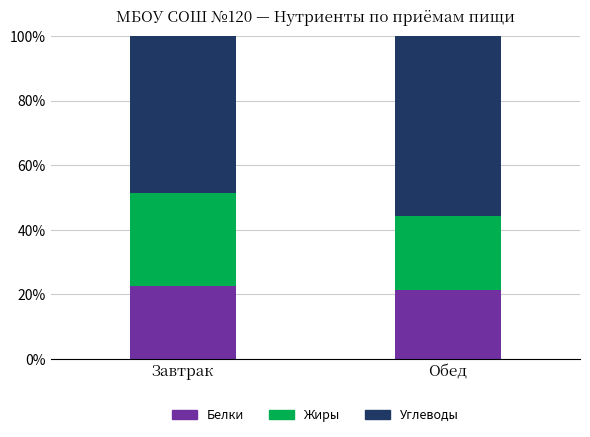

Is it true that Белки equals 22.7 at Завтрак?

True